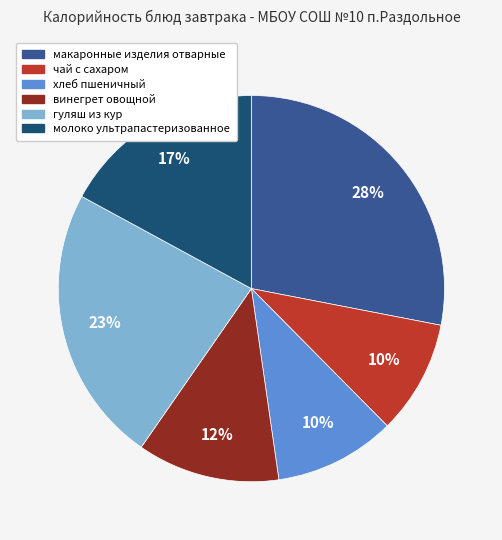

Does any single category account for the majority?

No